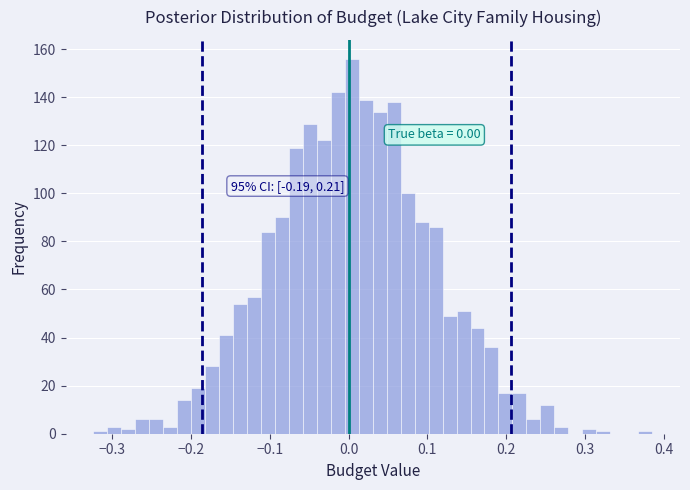

Read against the x-axis, roughly where is the centre of the tallest bar?

0.00